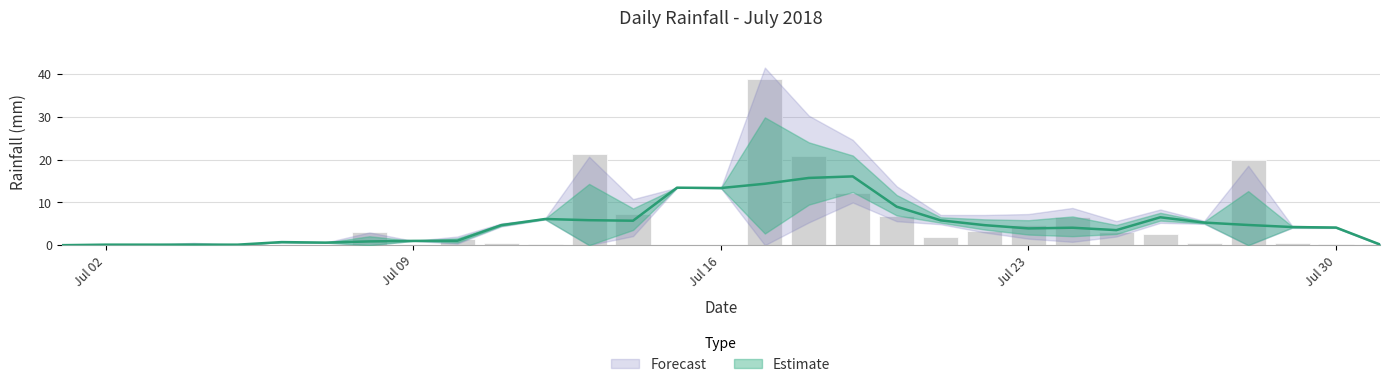

What is the sum of all values?

156.2